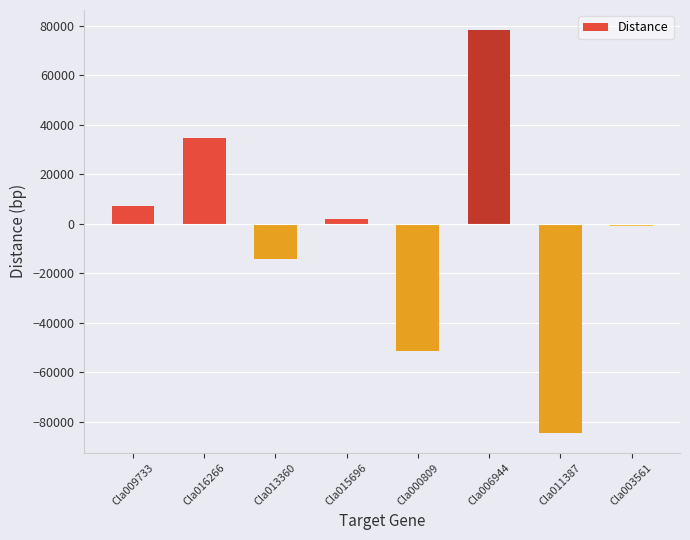

Which category has the highest value across all series?

Cla006944